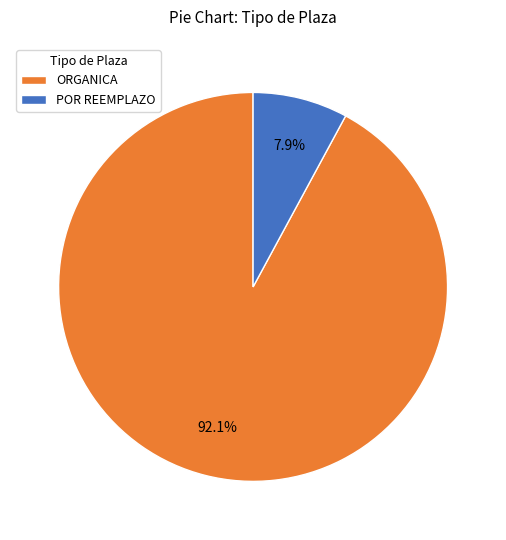

Rank the categories by value from lowest to highest.

POR REEMPLAZO, ORGANICA